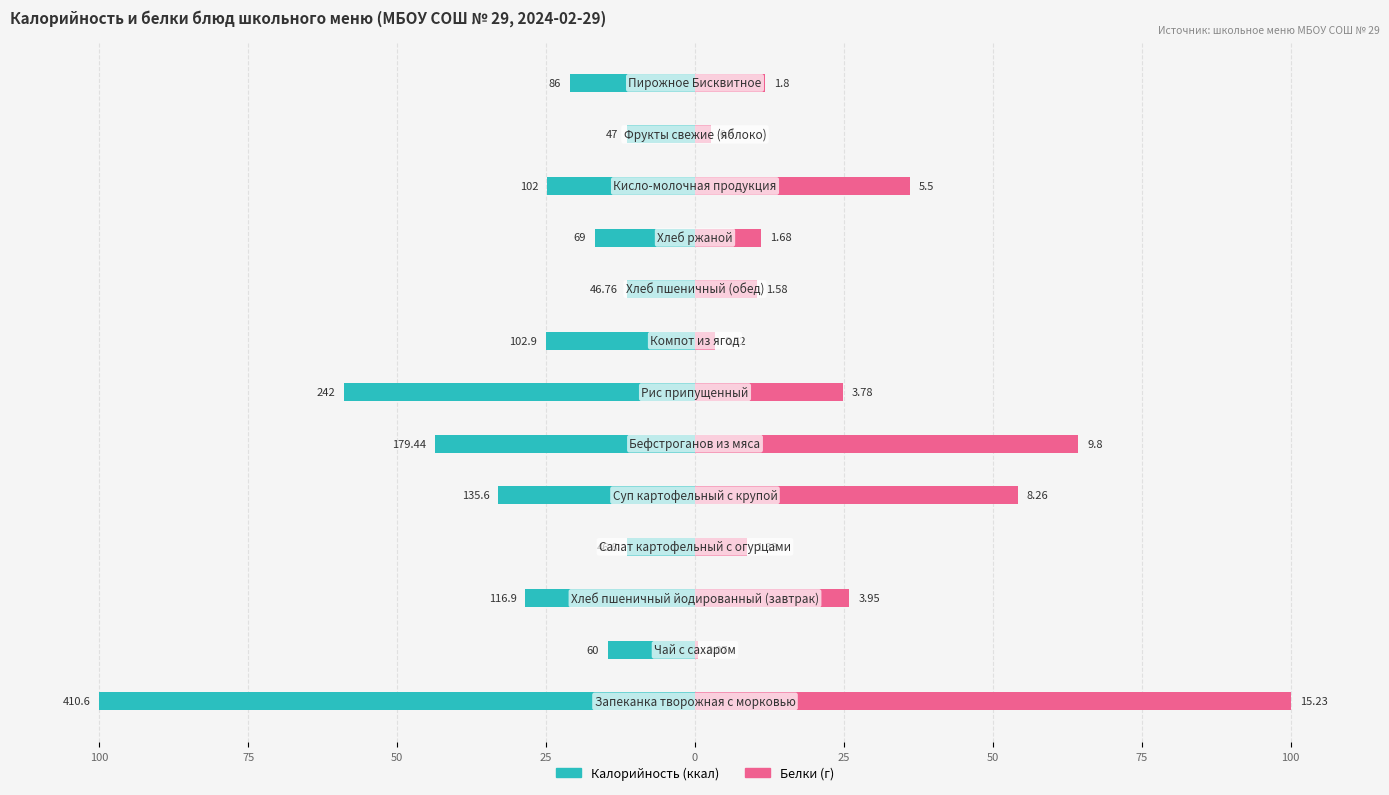

Is it true that Калорийность equals -19.2 at 25?

False